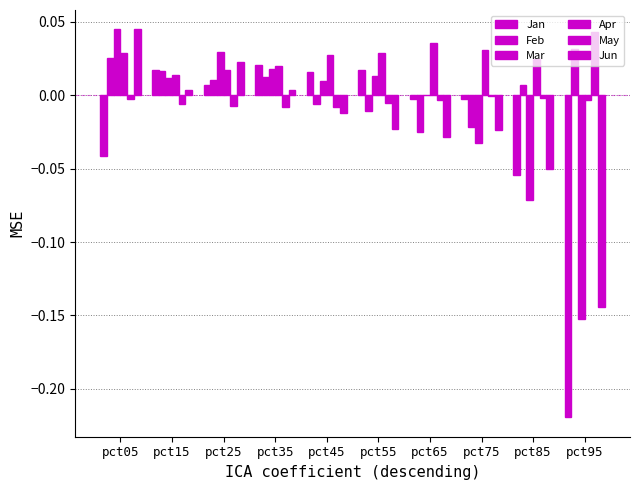

How many groups of bars are there?

10